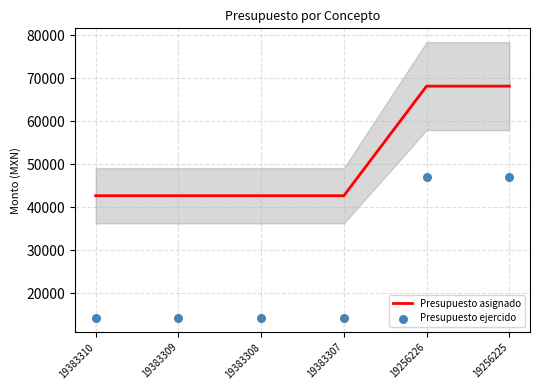

Is the value of Presupuesto asignado at 19383307 greater than the value of Presupuesto ejercido at 19383308?

Yes